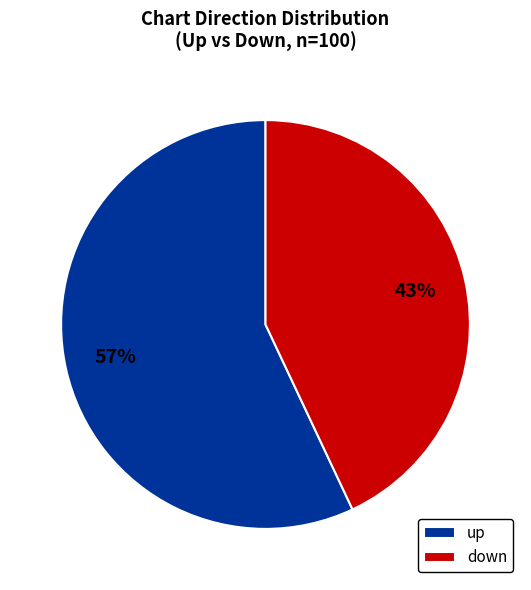

What is the largest slice in the pie chart?

up